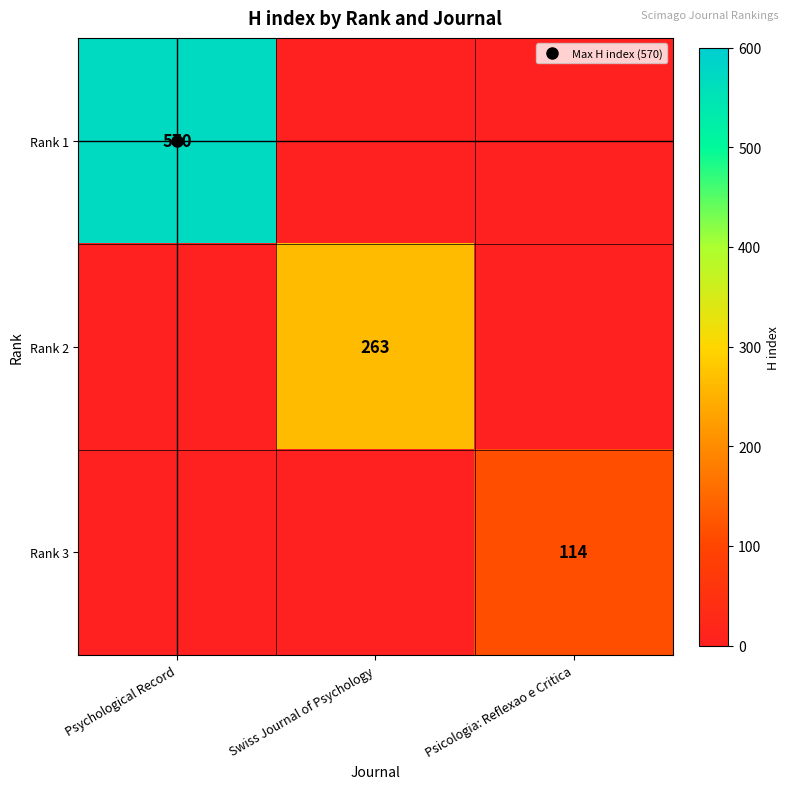

What is the average value of the Rank 1 series?

190